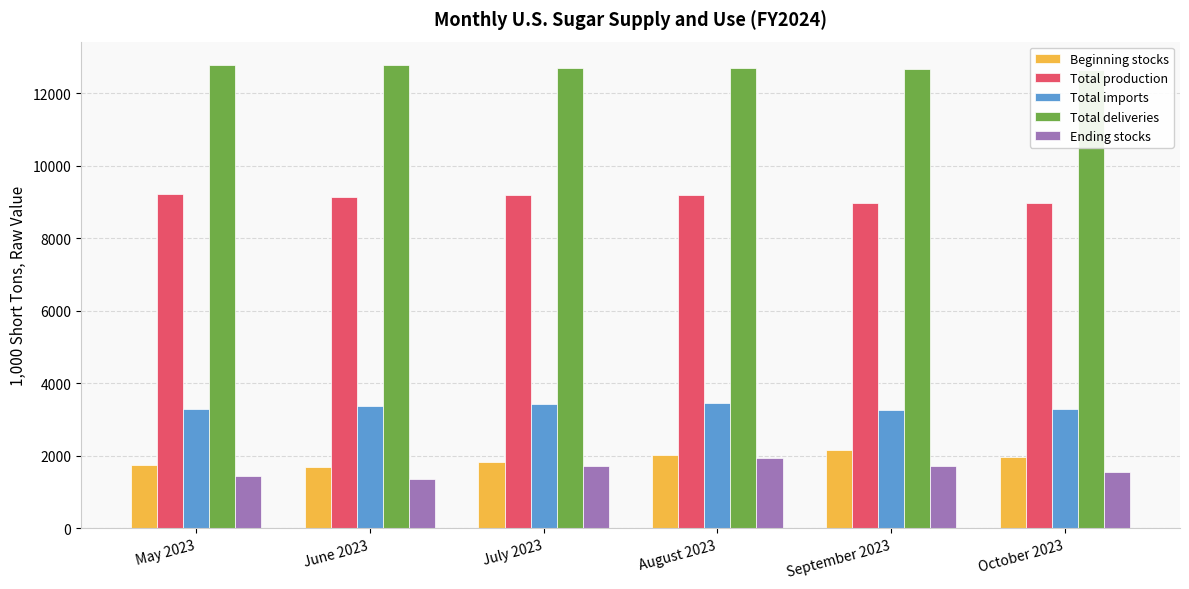

What are all the series names shown in the legend?

Beginning stocks, Total production, Total imports, Total deliveries, Ending stocks